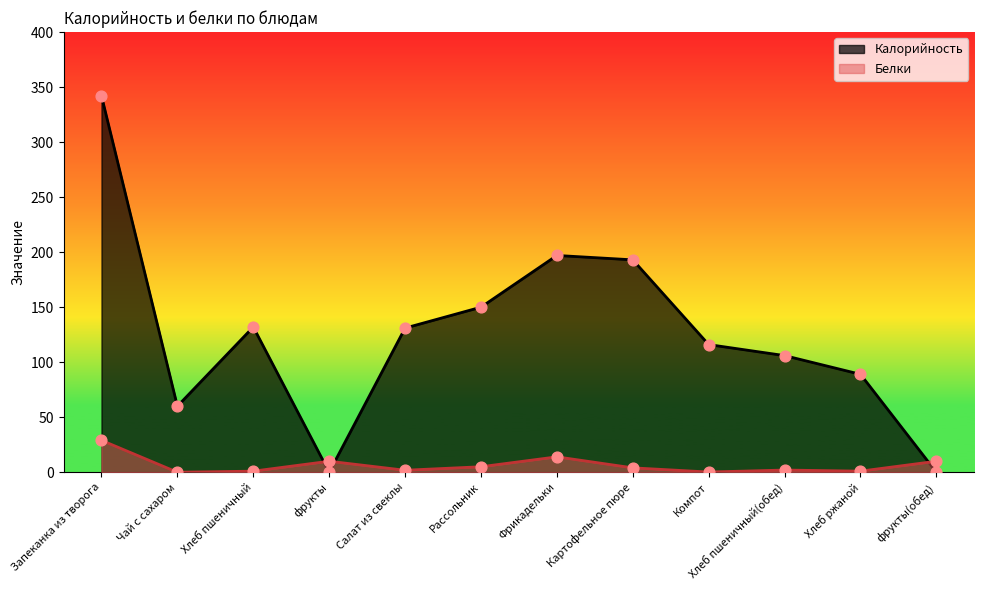

What are all the series names shown in the legend?

Калорийность, Белки